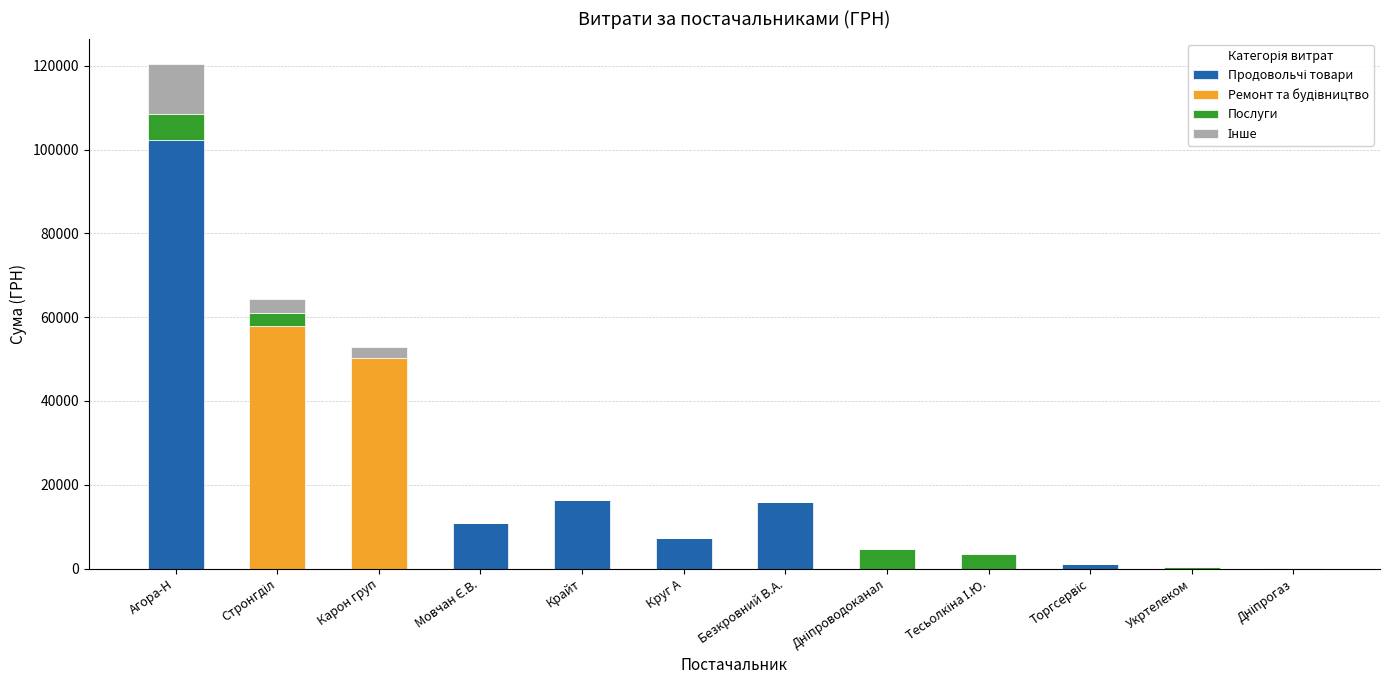

What is the total value across all series at Безкровний В.А.?

15849.0